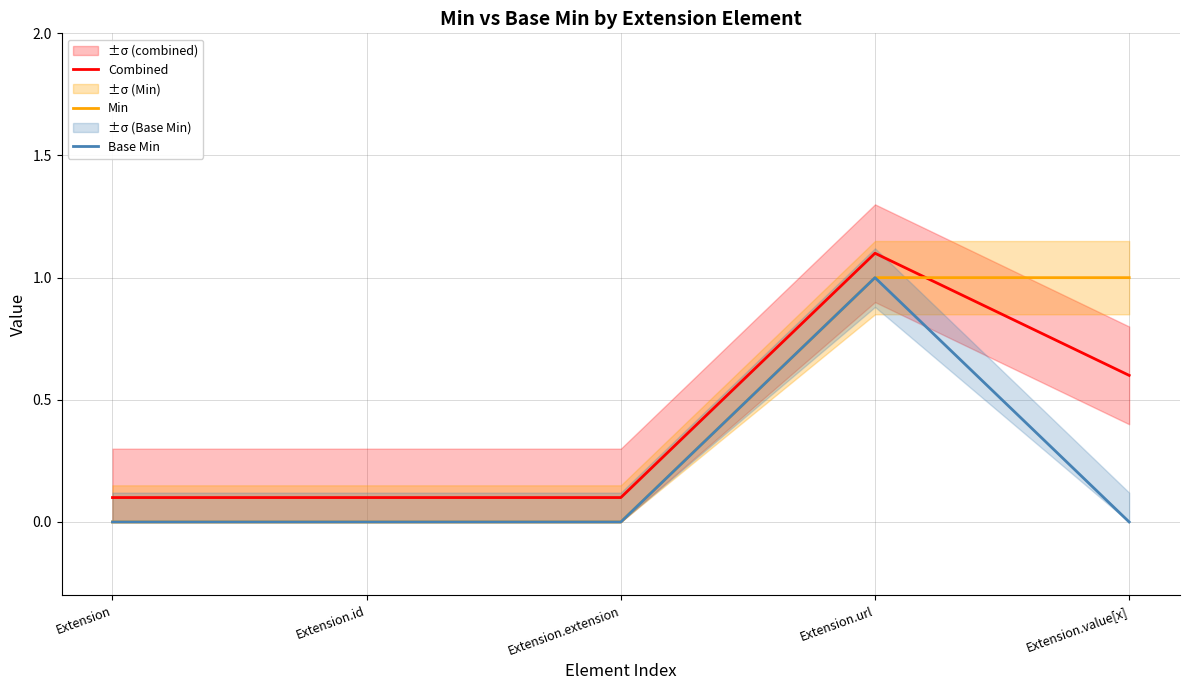

True or false: Combined and Base Min intersect in this chart.

False